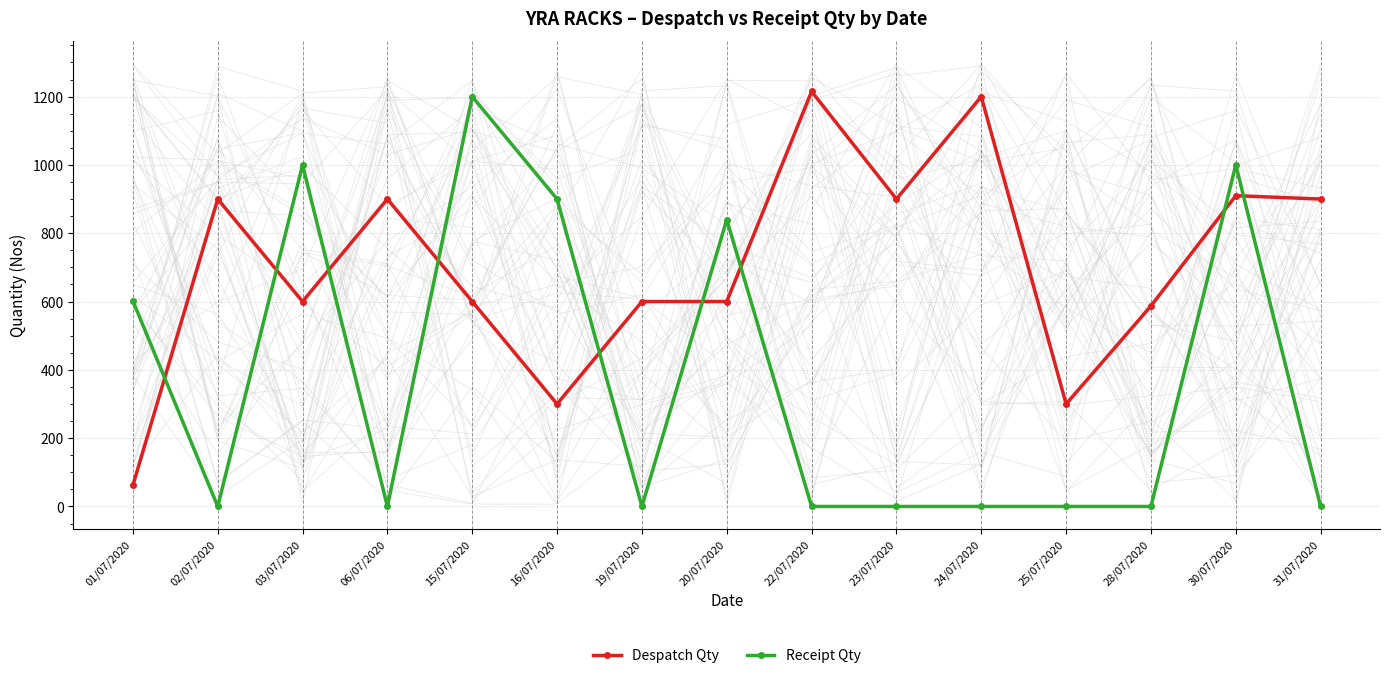

Which series has the largest total across all categories?

Despatch Qty